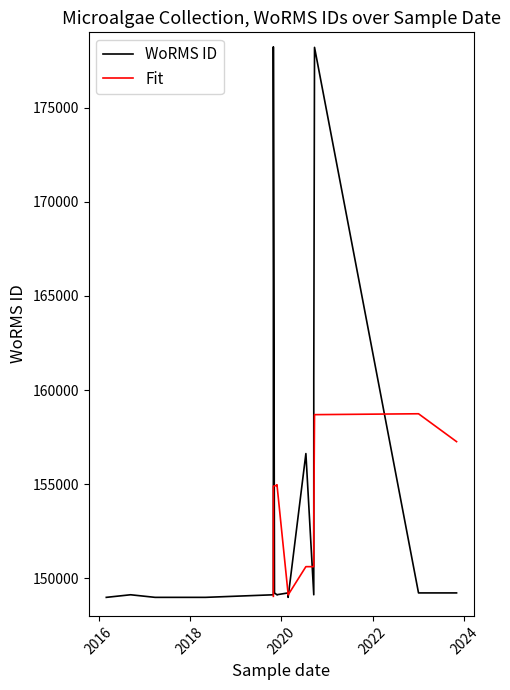

What is the maximum value shown in the chart?

178229